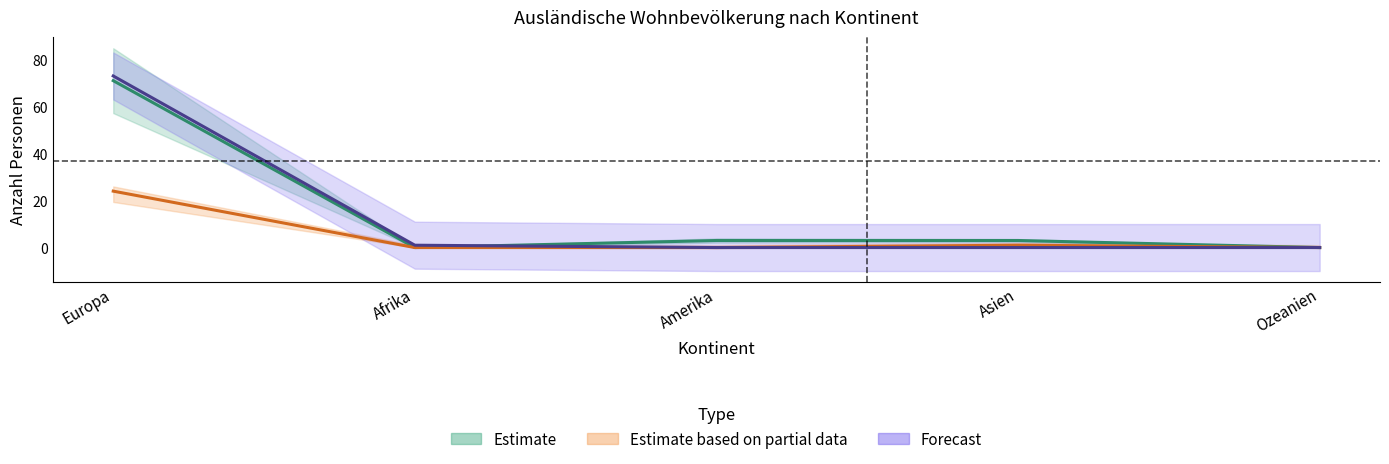

The Total_ständige series shows -49 at Afrika. True or false?

False